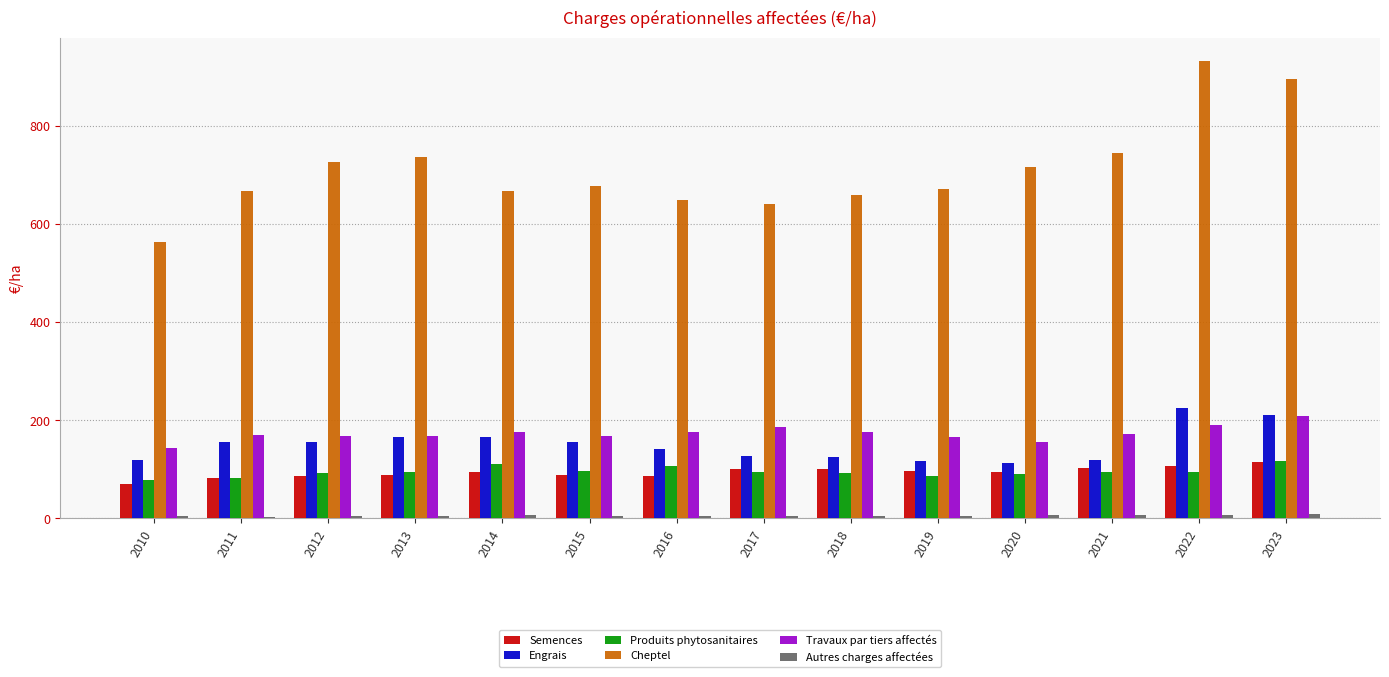

What is the sum of all Engrais values?

2102.3